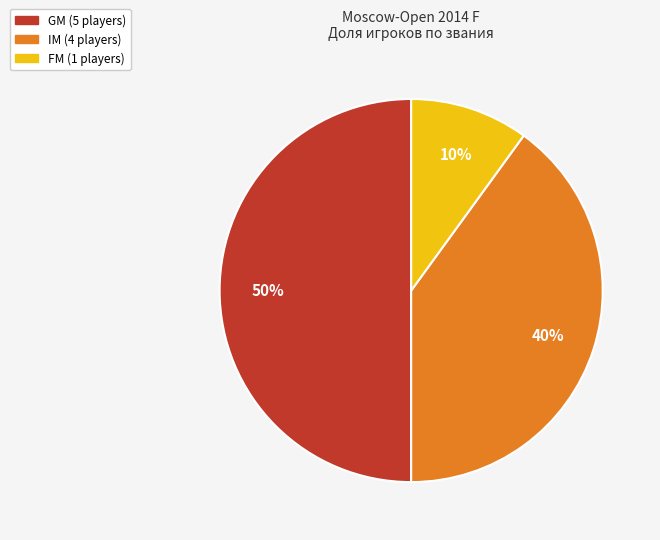

To the nearest percent, what percentage of the pie is GM?

50%